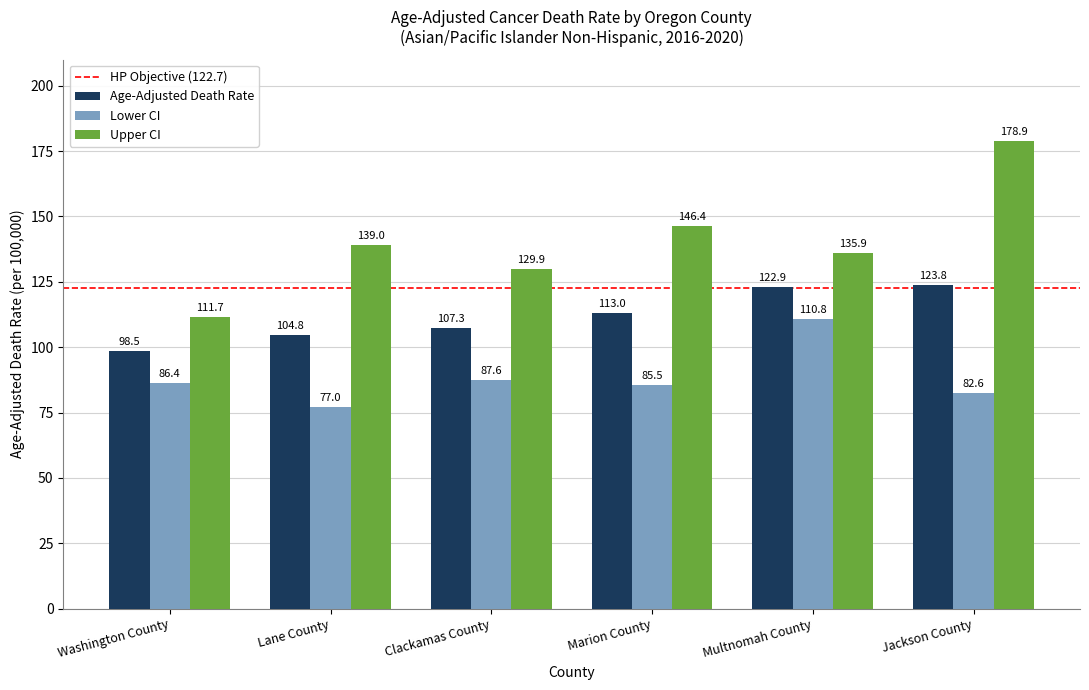

At Lane County, list the series in order from largest to smallest.

Upper CI, Age-Adjusted Death Rate, Lower CI